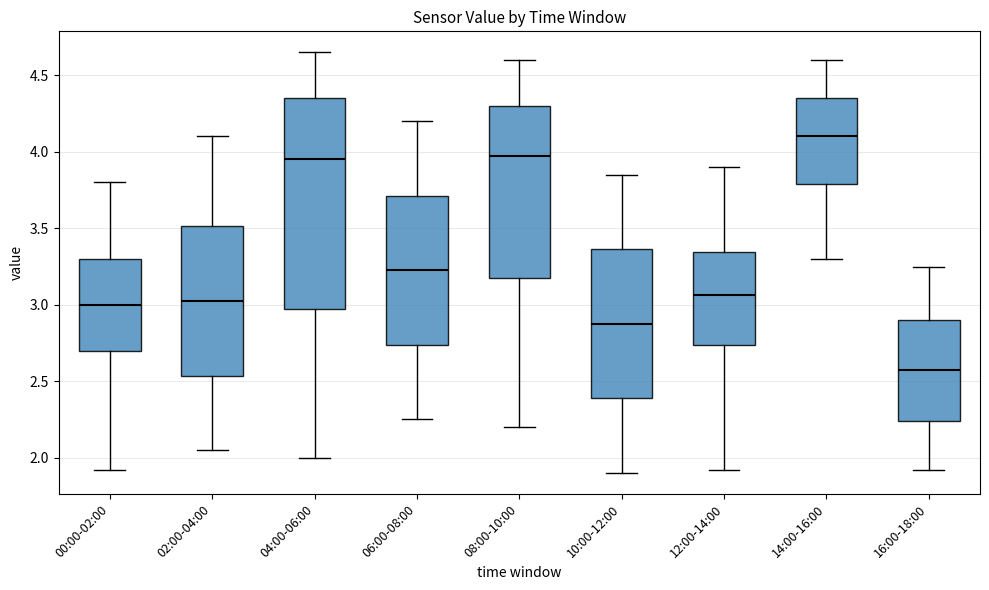

Reading left to right, transcribe this box plot: for each box, give where its median line is, the range the box spans, and where its two whiskers end, as read against the y-axis. The values are not printed on the chart, so give them approximately, as read against the axis.

00:00-02:00: median 3.00, box 2.70 to 3.30, whiskers 1.90 to 3.80
02:00-04:00: median 3.05, box 2.55 to 3.50, whiskers 2.05 to 4.10
04:00-06:00: median 3.95, box 3.00 to 4.35, whiskers 2.00 to 4.65
06:00-08:00: median 3.25, box 2.75 to 3.70, whiskers 2.25 to 4.20
08:00-10:00: median 4.00, box 3.20 to 4.30, whiskers 2.20 to 4.60
10:00-12:00: median 2.90, box 2.40 to 3.35, whiskers 1.90 to 3.85
12:00-14:00: median 3.05, box 2.75 to 3.35, whiskers 1.90 to 3.90
14:00-16:00: median 4.10, box 3.80 to 4.35, whiskers 3.30 to 4.60
16:00-18:00: median 2.60, box 2.25 to 2.90, whiskers 1.90 to 3.25